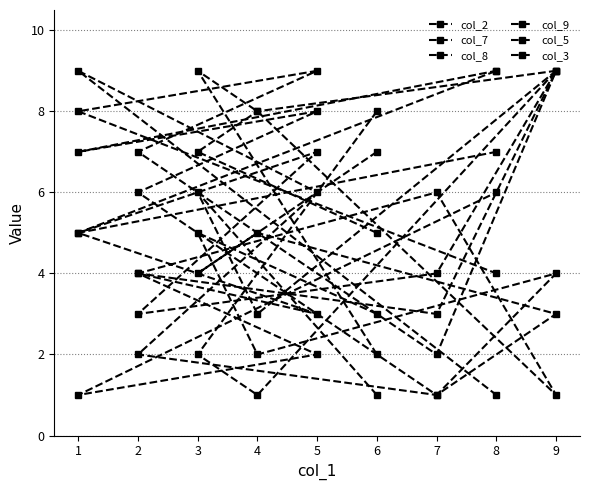

What is the sum of all col_3 values?

45